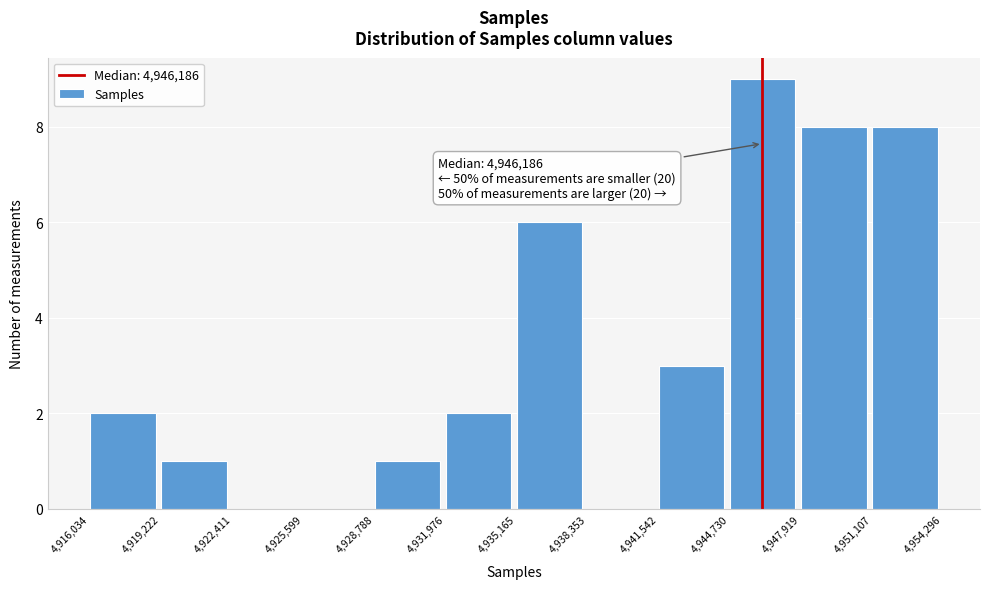

Which range on the x-axis has the tallest bar?

4,944,730 to 4,947,919